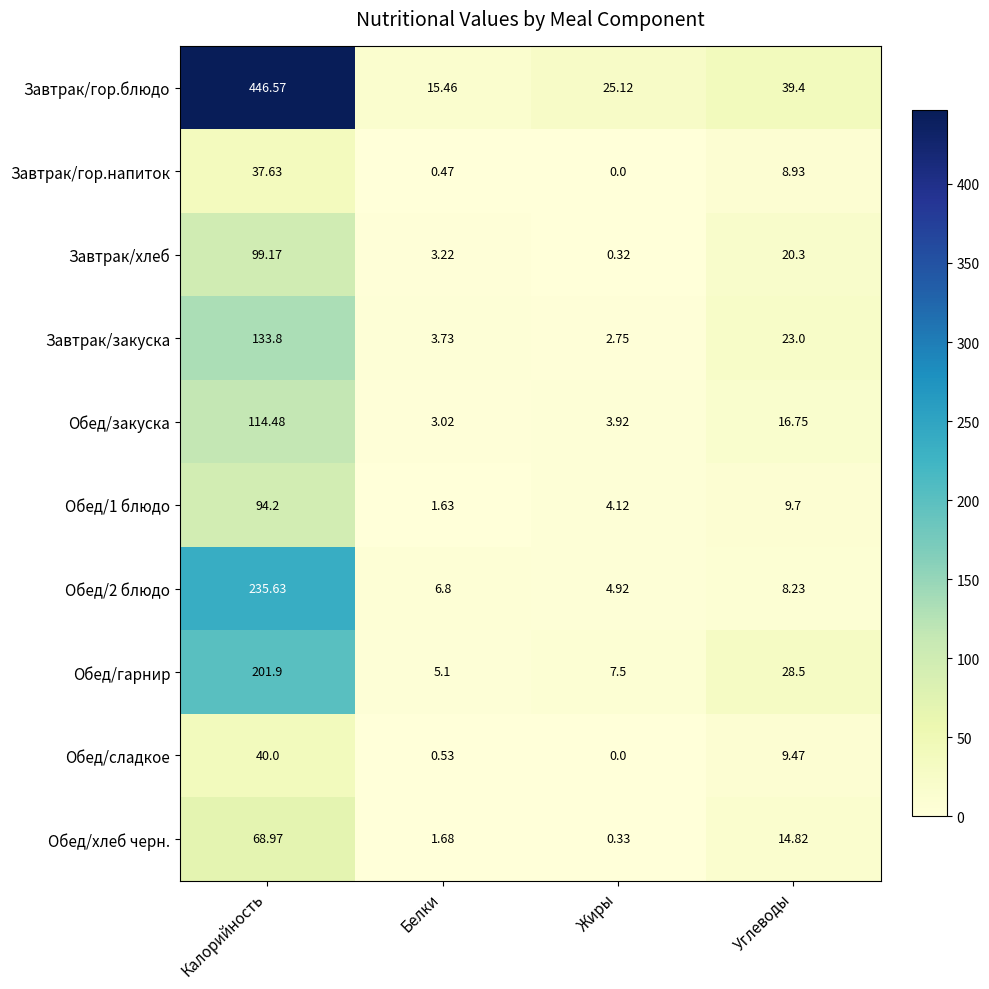

Which series has the largest total across all categories?

Завтрак/гор.блюдо